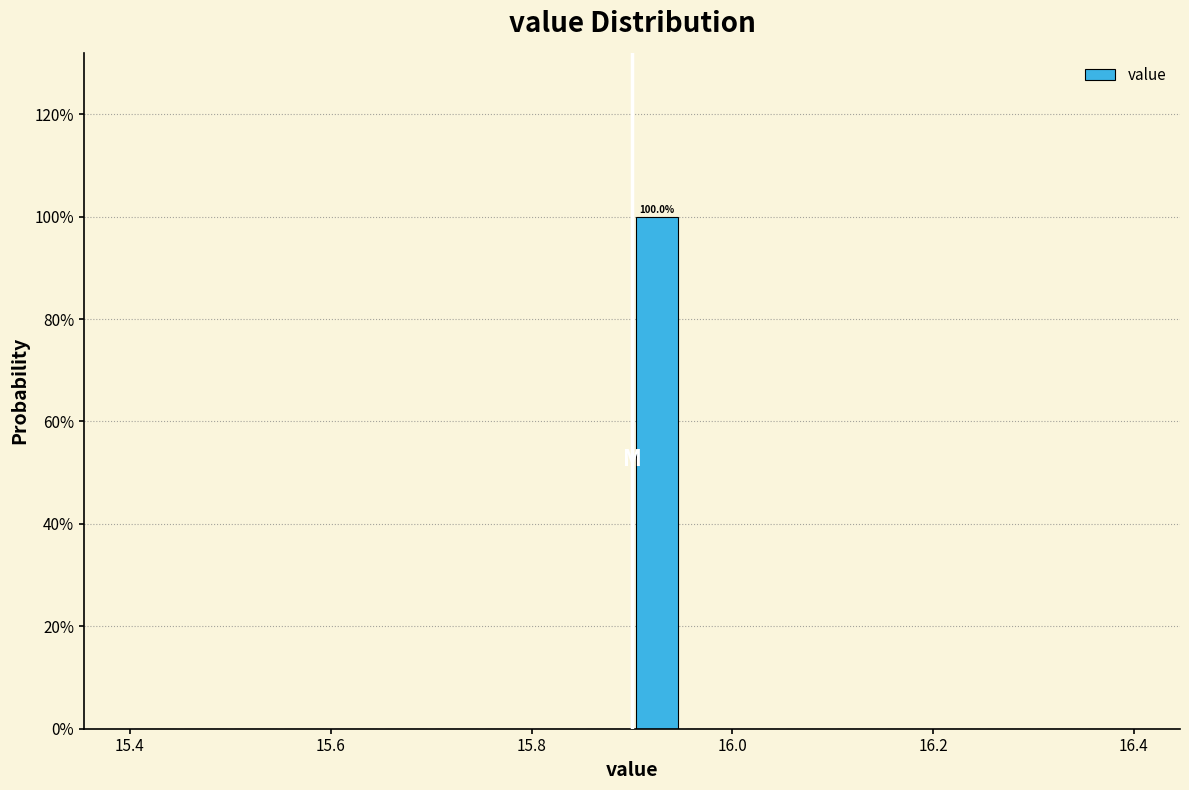

Read against the x-axis, roughly where is the centre of the tallest bar?

15.92